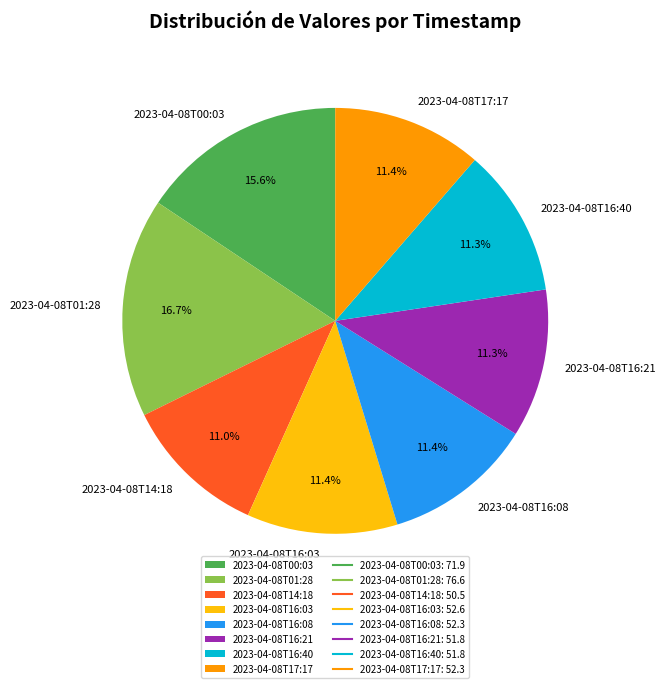

To the nearest percent, what is the average slice percentage?

12%